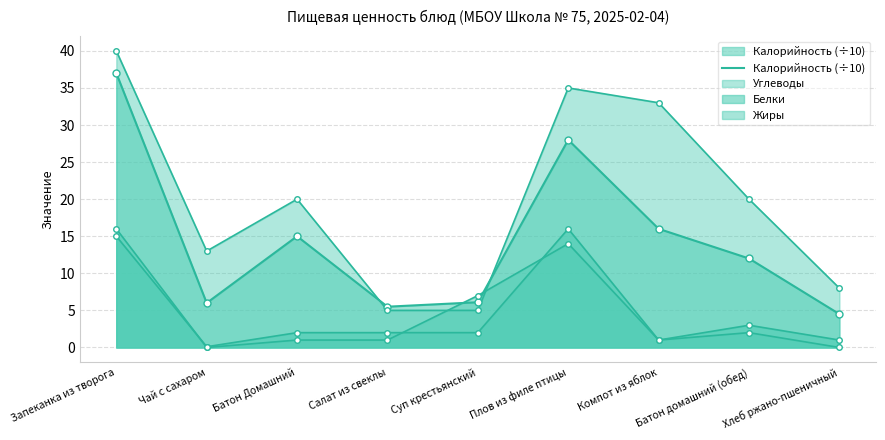

Which has a higher value, Батон домашний (обед) or Салат из свеклы?

Батон домашний (обед)